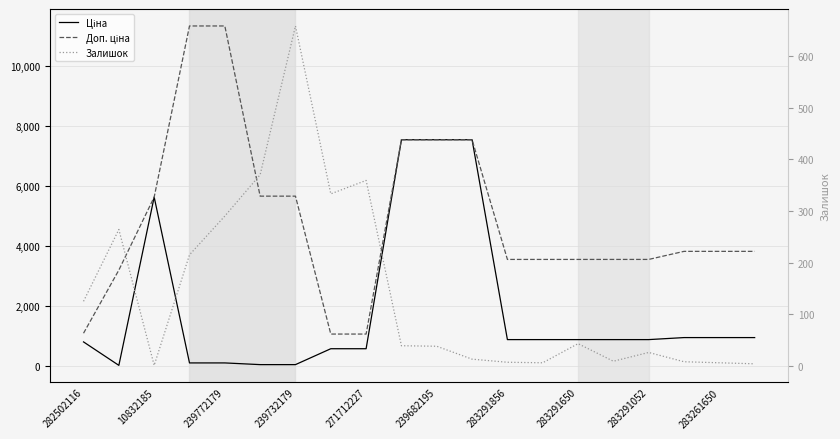

What is the maximum value for Доп. ціна?

11334.0